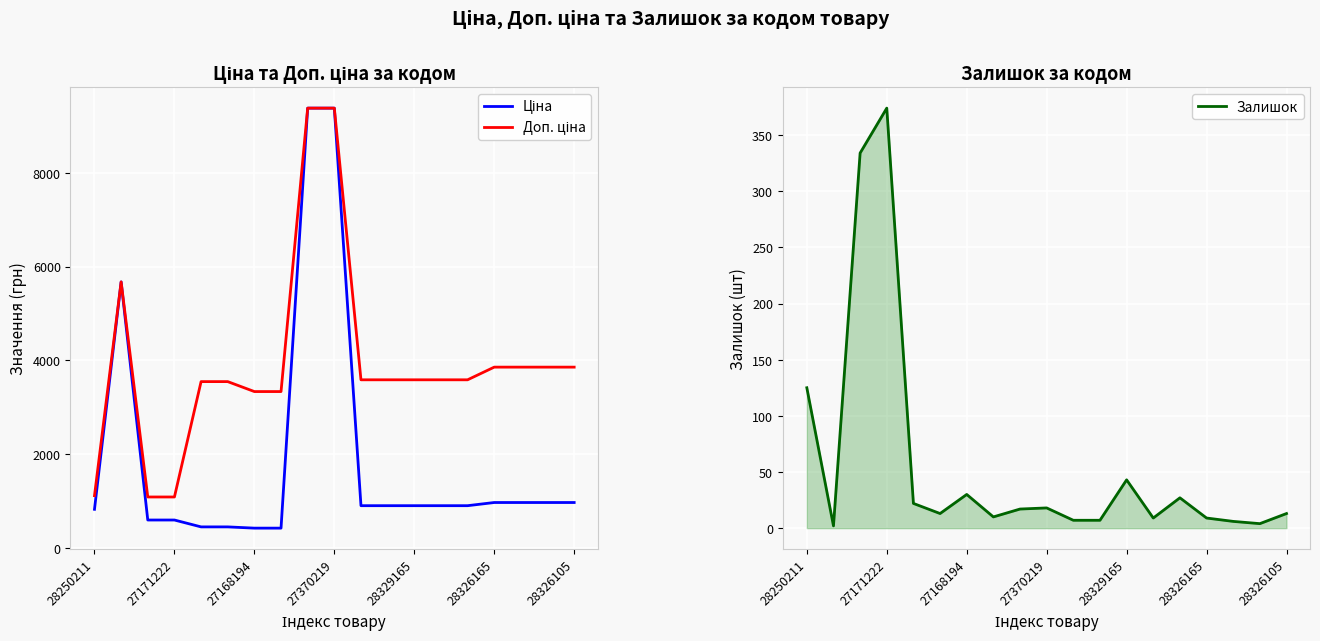

What is the value of the Доп. ціна point at the 19th from the left?

3854.0